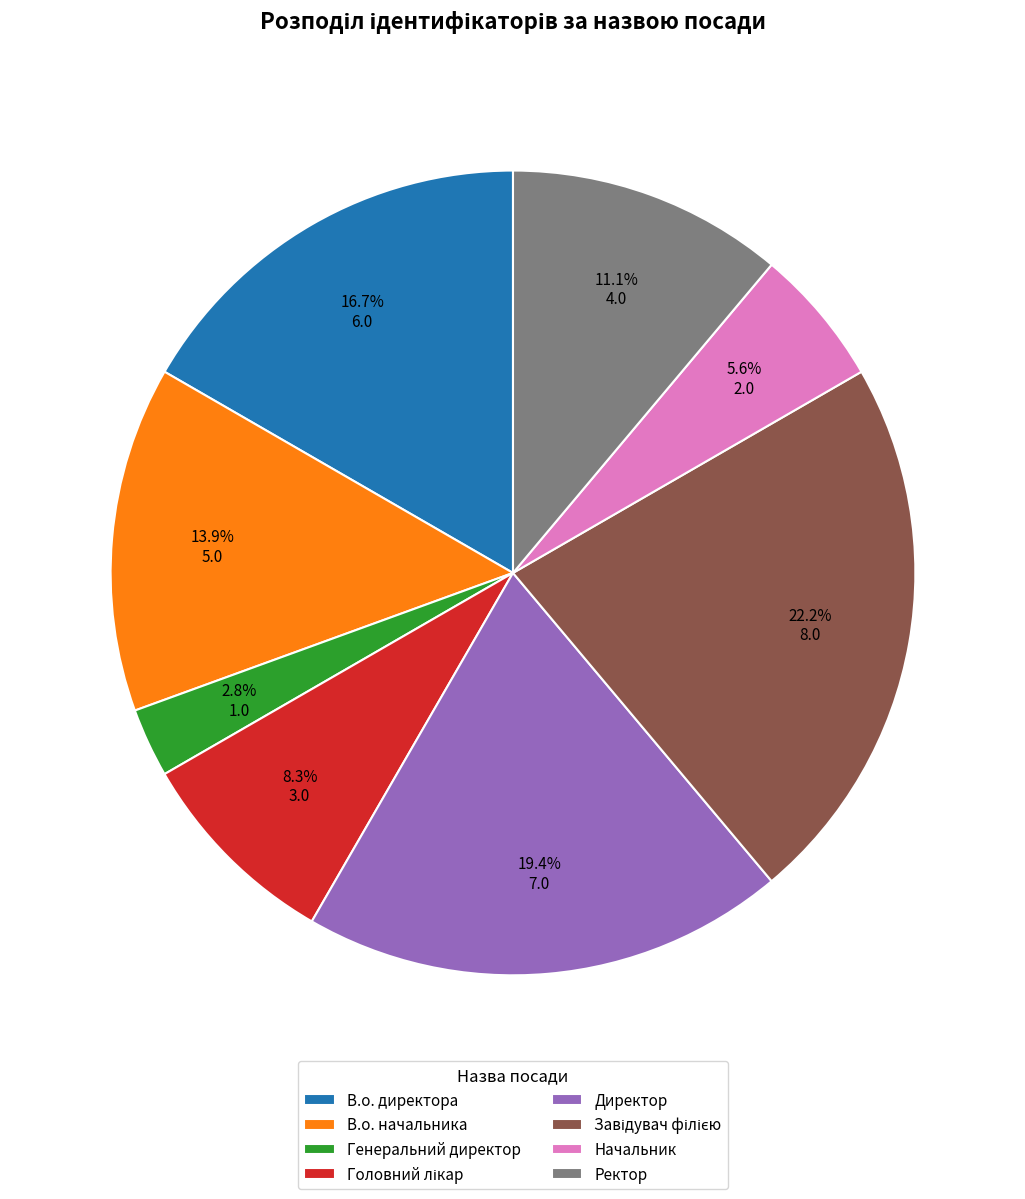

Between Начальник and Директор, which is larger?

Директор